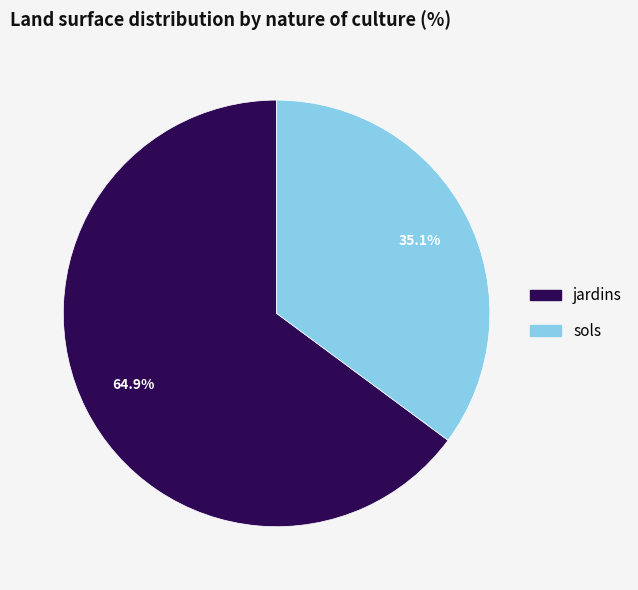

Does jardins account for over 50% of the chart?

Yes